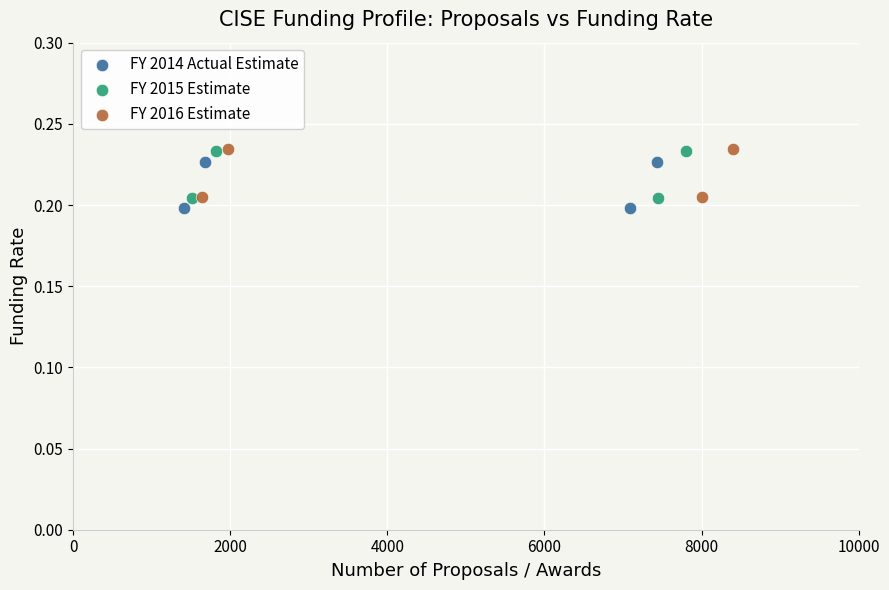

Which series reaches the minimum Y coordinate?

FY 2014 Actual Estimate